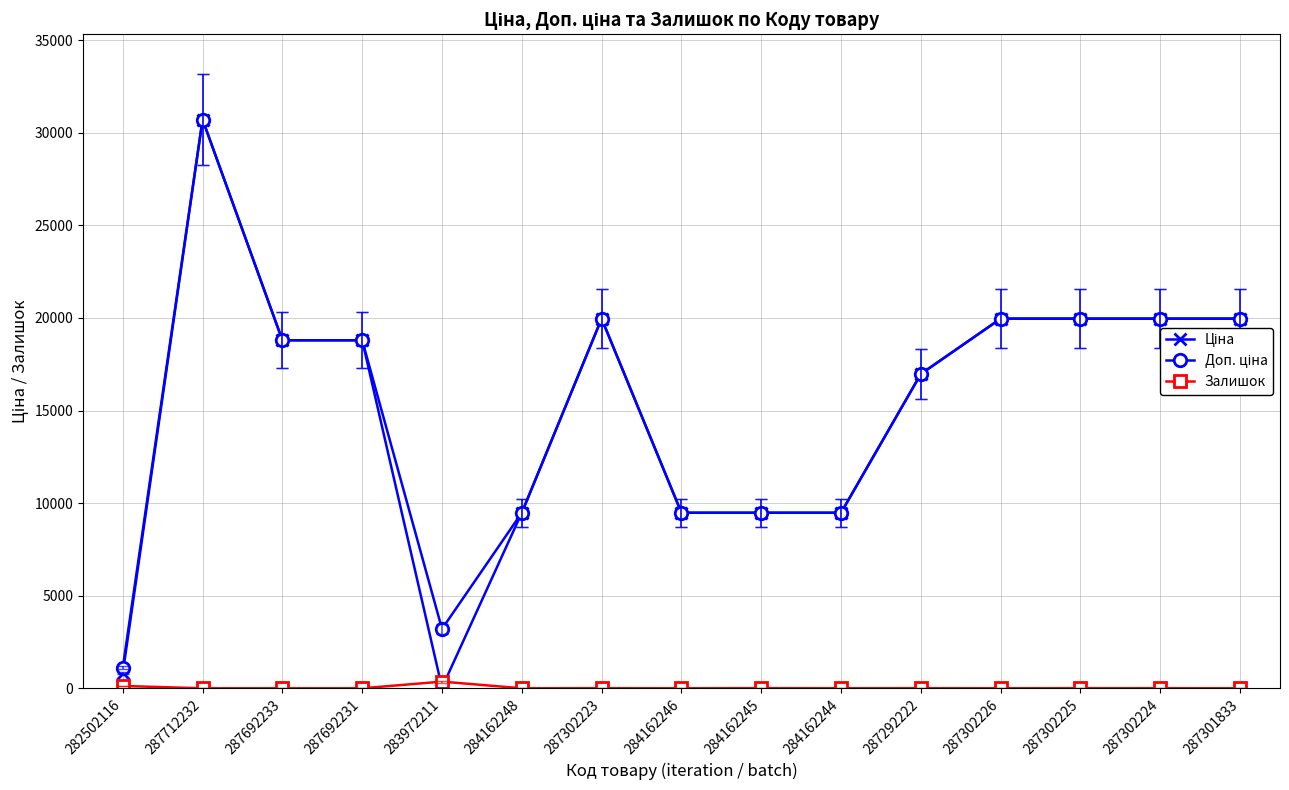

What is the difference between the highest and lowest values at 284162246?

9480.1